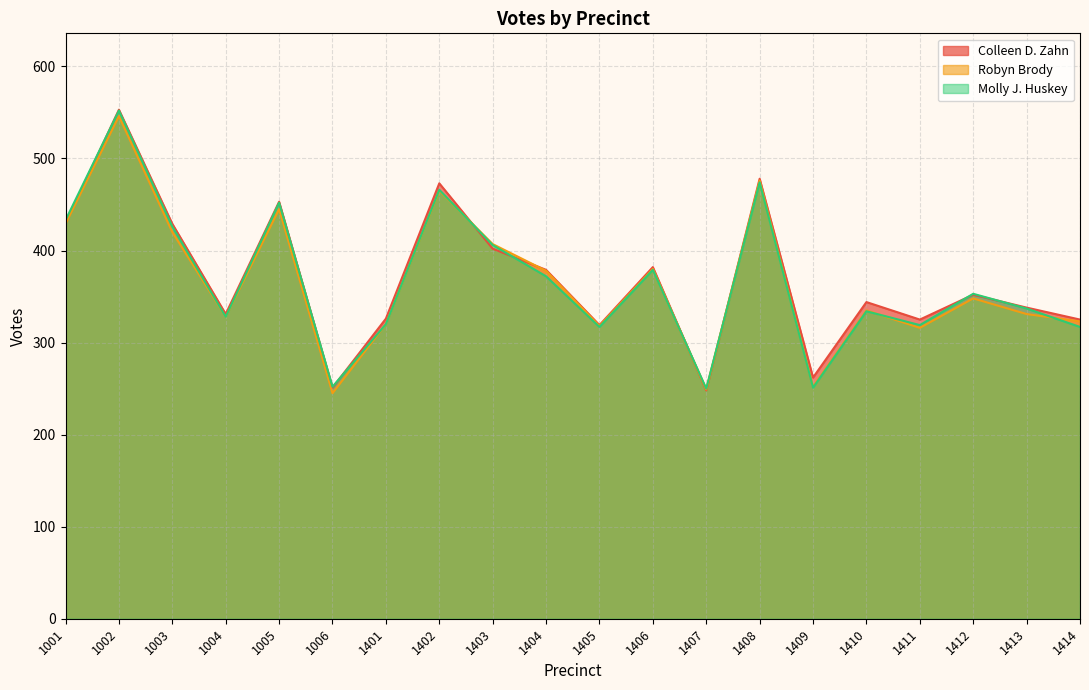

Reading left to right, extract all data points from this chart.

Colleen D. Zahn: 1001=430	1002=553	1003=429	1004=331	1005=453	1006=251	1401=326	1402=473	1403=402	1404=379	1405=319	1406=382	1407=248	1408=478	1409=262	1410=344	1411=325	1412=352	1413=338	1414=325
Robyn Brody: 1001=429	1002=546	1003=420	1004=328	1005=445	1006=245	1401=320	1402=465	1403=407	1404=378	1405=318	1406=380	1407=249	1408=476	1409=252	1410=335	1411=316	1412=348	1413=331	1414=323
Molly J. Huskey: 1001=433	1002=552	1003=426	1004=328	1005=452	1006=252	1401=320	1402=466	1403=406	1404=372	1405=317	1406=379	1407=250	1408=474	1409=251	1410=334	1411=319	1412=353	1413=337	1414=317